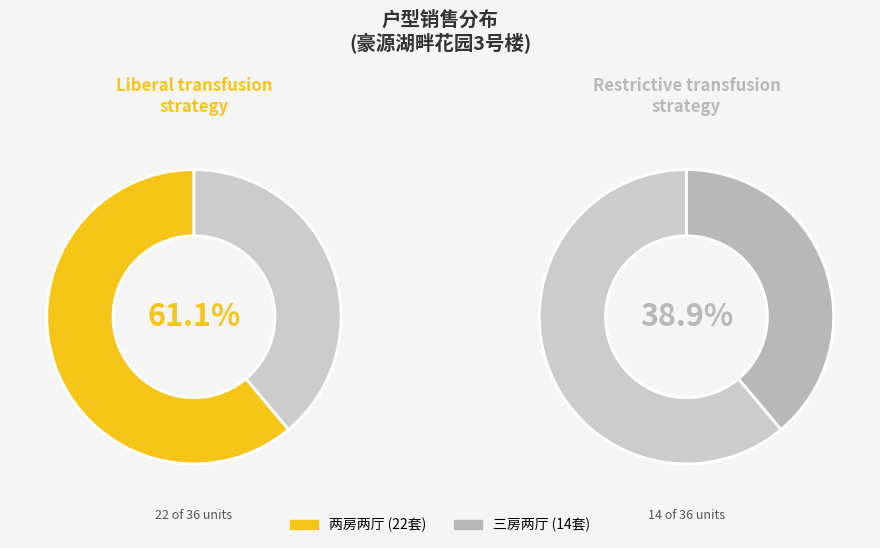

Which category has the smallest portion of the pie?

三房两厅